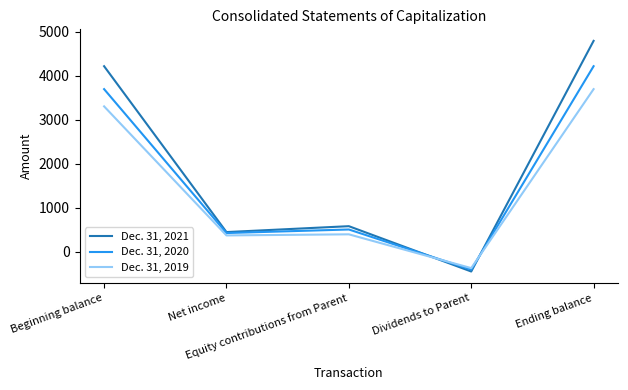

Rank the series by their maximum value, from highest to lowest.

Dec. 31, 2021, Dec. 31, 2020, Dec. 31, 2019